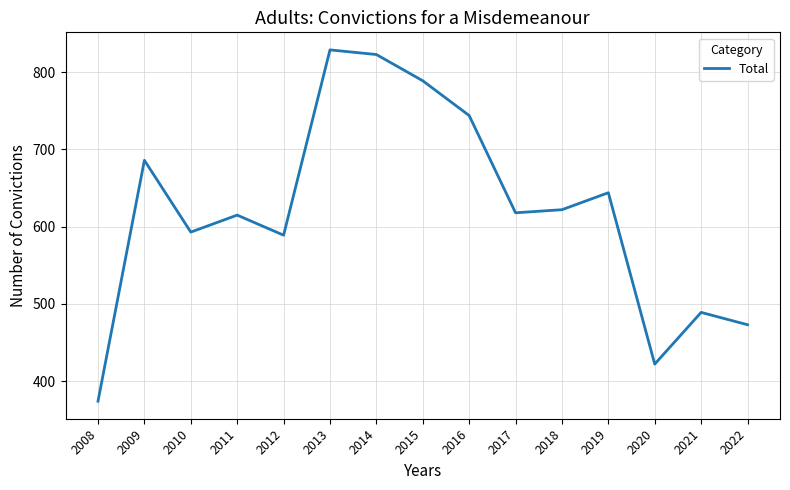

True or false: the data shows 644 at 2019.

True